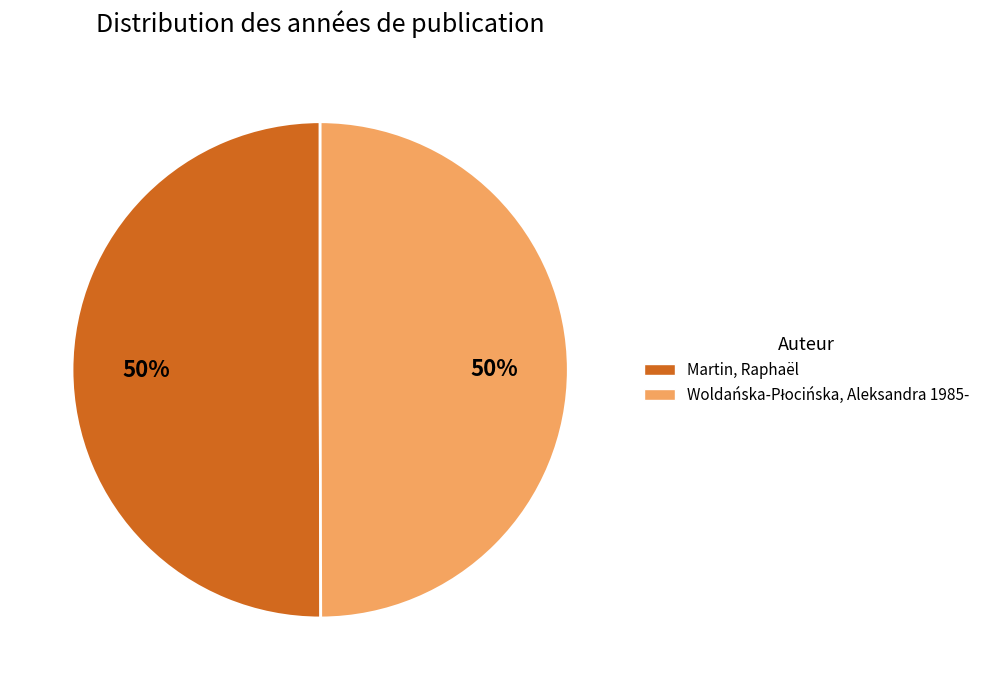

Is it true that Martin, Raphaël is 50% of the pie?

True